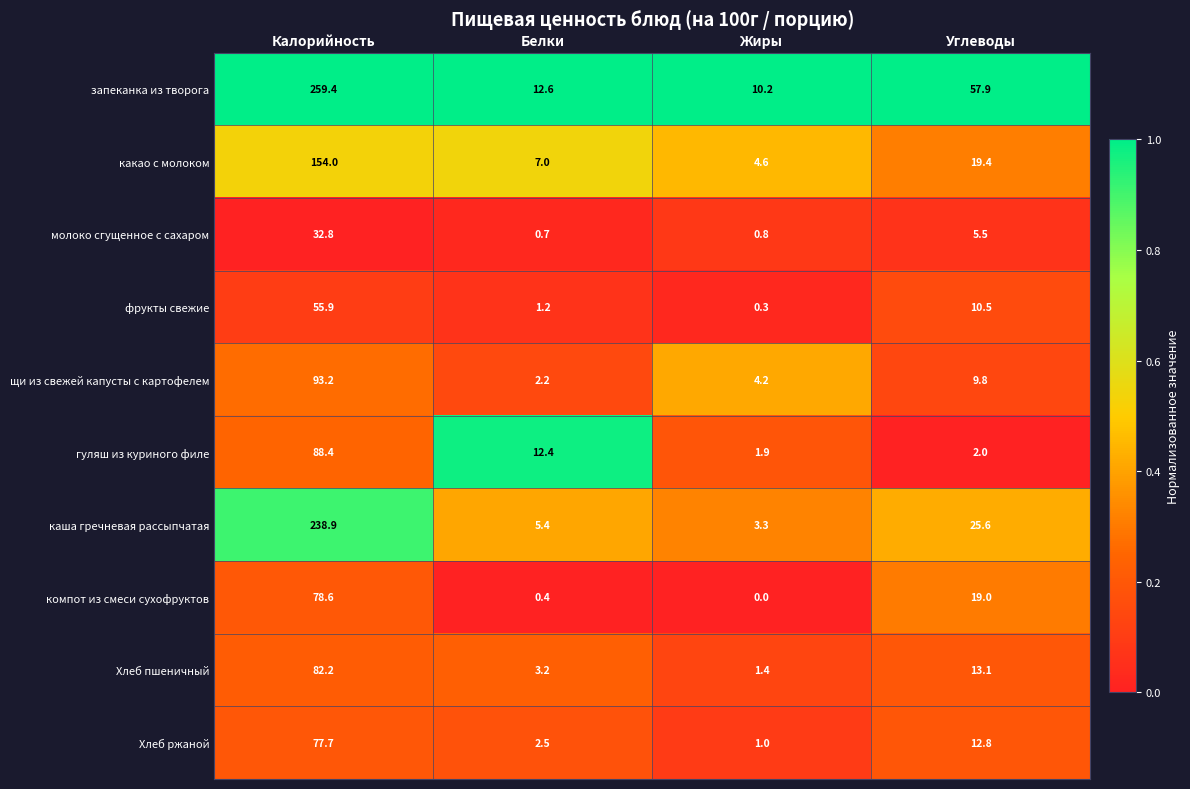

What is the total value across all series at Углеводы?

175.6